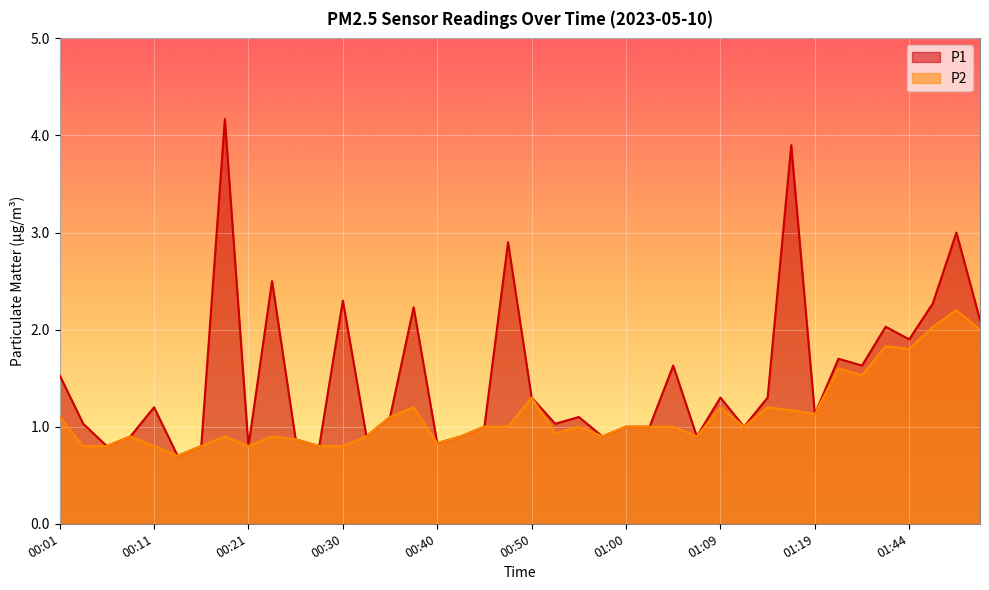

What are all the series names shown in the legend?

P1, P2